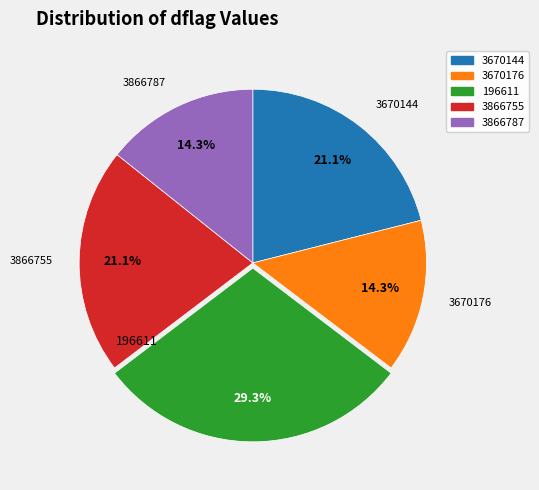

What portion of the pie excludes 3866787?

85.7%